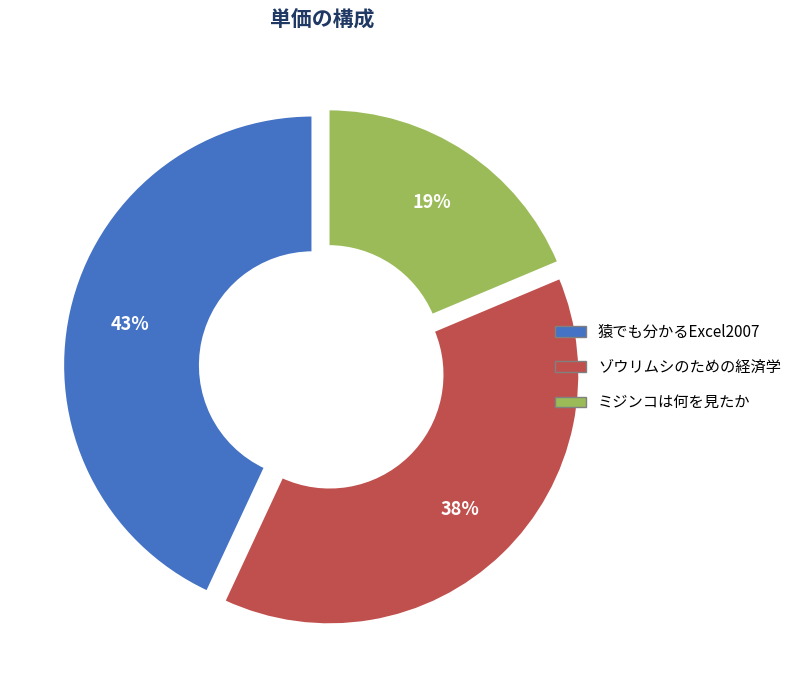

To the nearest percent, what is the difference between the largest and smallest slice percentages?

24%